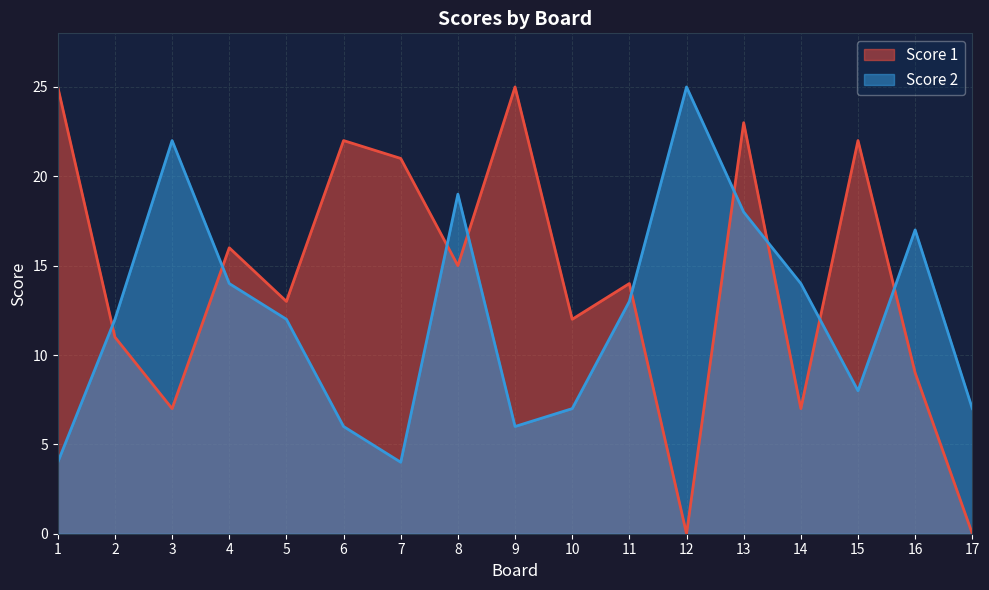

What is the difference between the second highest and second lowest values in the Score 2 series?

18